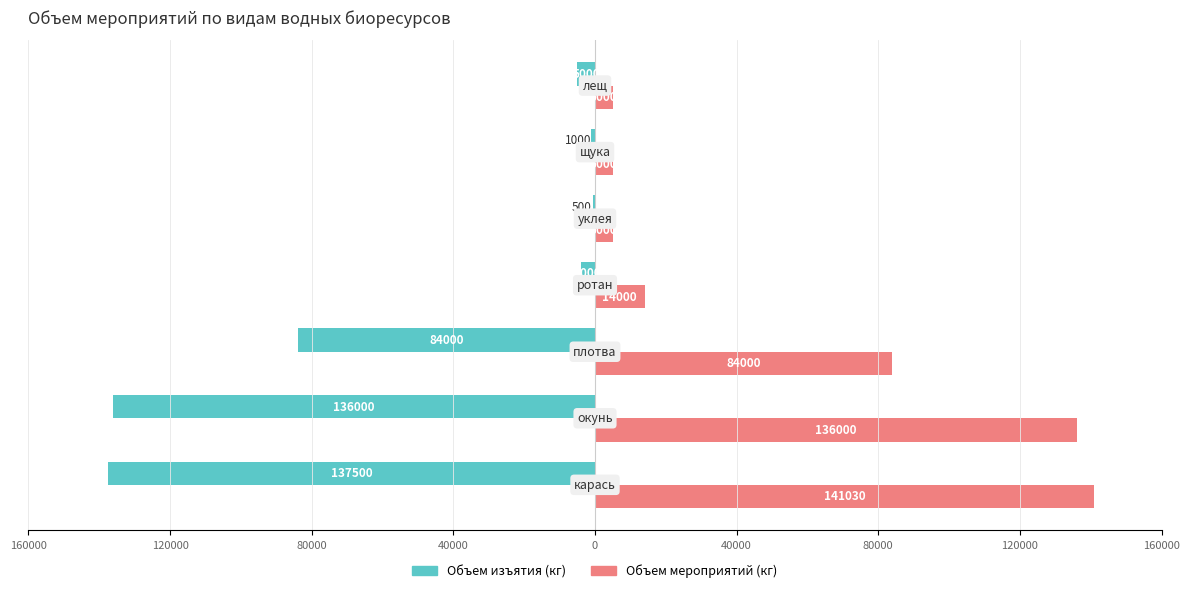

What are all the series names shown in the legend?

Объем изъятия (кг), Объем мероприятий (кг)